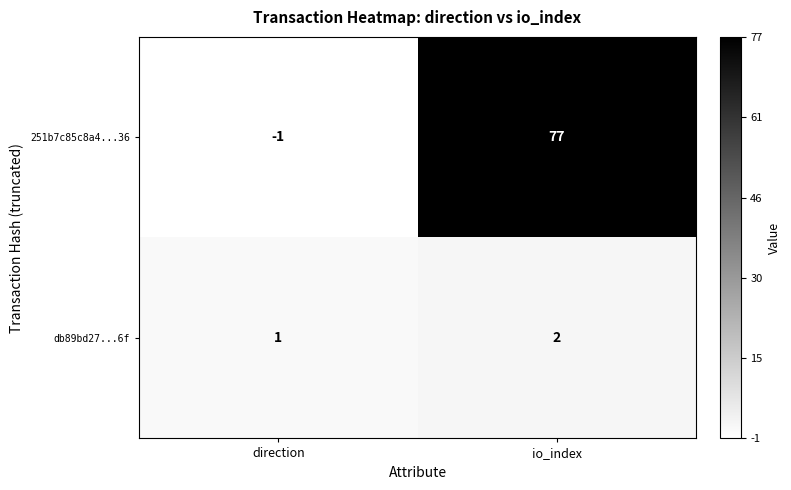

Is it true that db89bd27...6f equals 1 at direction?

True